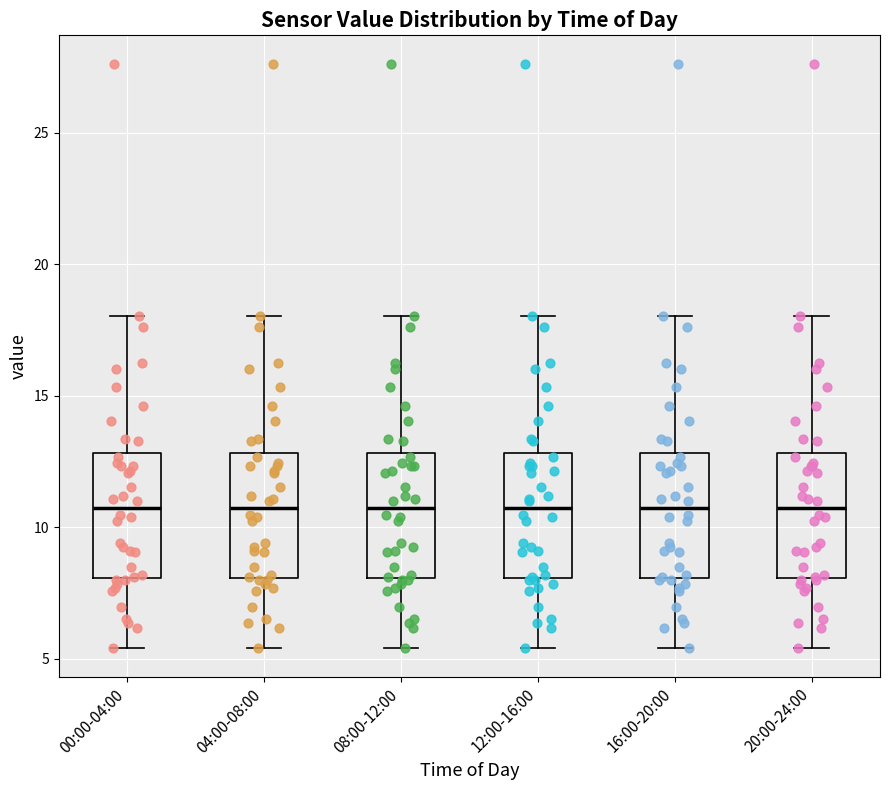

Reading left to right, read every box against the y-axis: the position of its median line, the range the box covers, and the ends of its whiskers. The values are not printed on the chart, so give them approximately, as read against the axis.

00:00-04:00: median 10.5, box 8.0 to 13.0, whiskers 5.5 to 18.0
04:00-08:00: median 10.5, box 8.0 to 13.0, whiskers 5.5 to 18.0
08:00-12:00: median 10.5, box 8.0 to 13.0, whiskers 5.5 to 18.0
12:00-16:00: median 10.5, box 8.0 to 13.0, whiskers 5.5 to 18.0
16:00-20:00: median 10.5, box 8.0 to 13.0, whiskers 5.5 to 18.0
20:00-24:00: median 10.5, box 8.0 to 13.0, whiskers 5.5 to 18.0